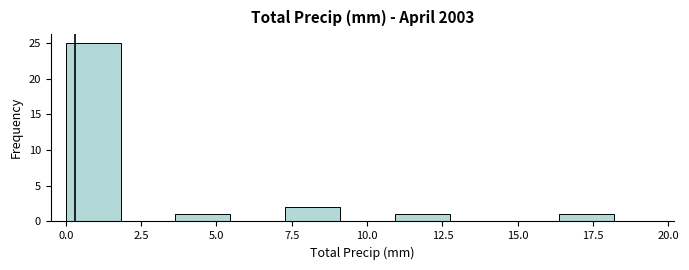

Around what value on the x-axis is the tallest bar? Give the approximate position of its centre, as read against the axis.

1.0